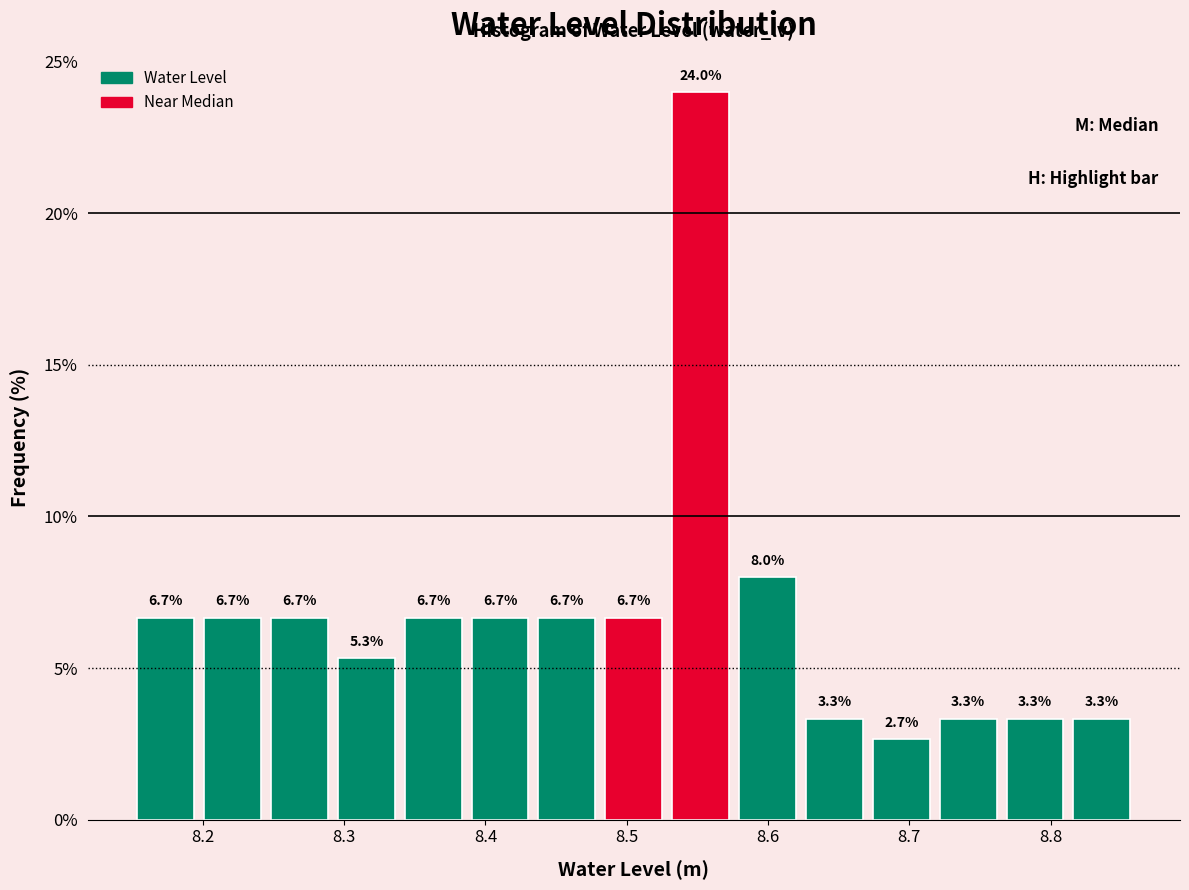

Over which range of the x-axis is the bar tallest?

8.53 to 8.58